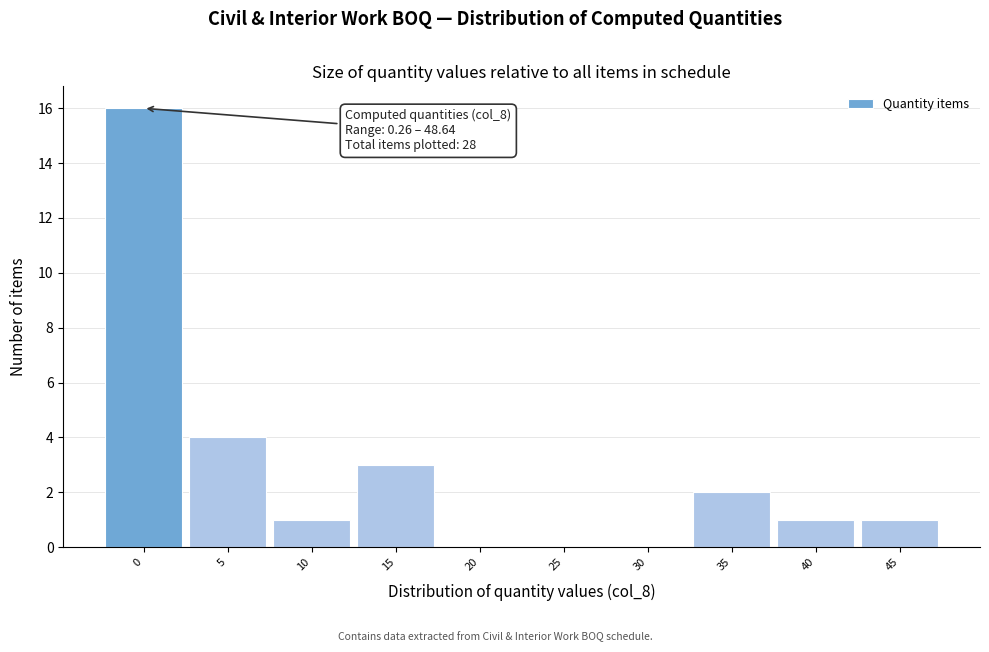

Reading left to right, transcribe all the data shown in this chart.

0=16	5=4	10=1	15=3	20=0	25=0	30=0	35=2	40=1	45=1